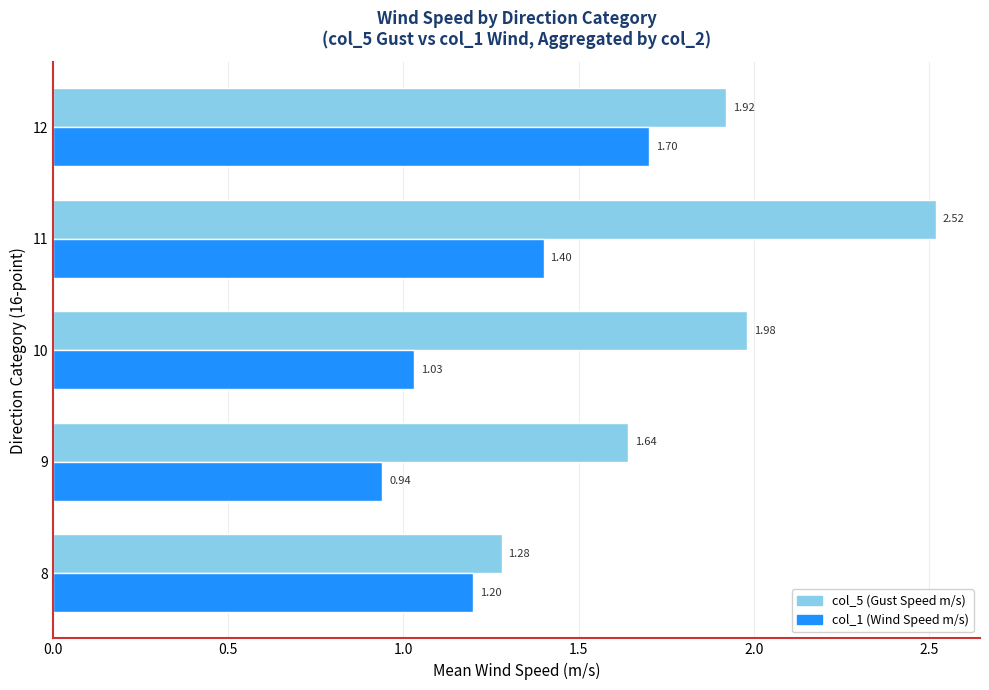

Which series has the largest range (max minus min)?

col_5 (Gust Speed m/s)